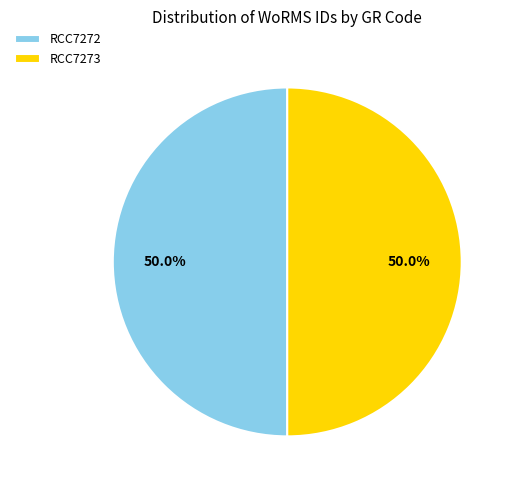

Approximately how many times larger is the value at RCC7272 compared to RCC7273?

1.0